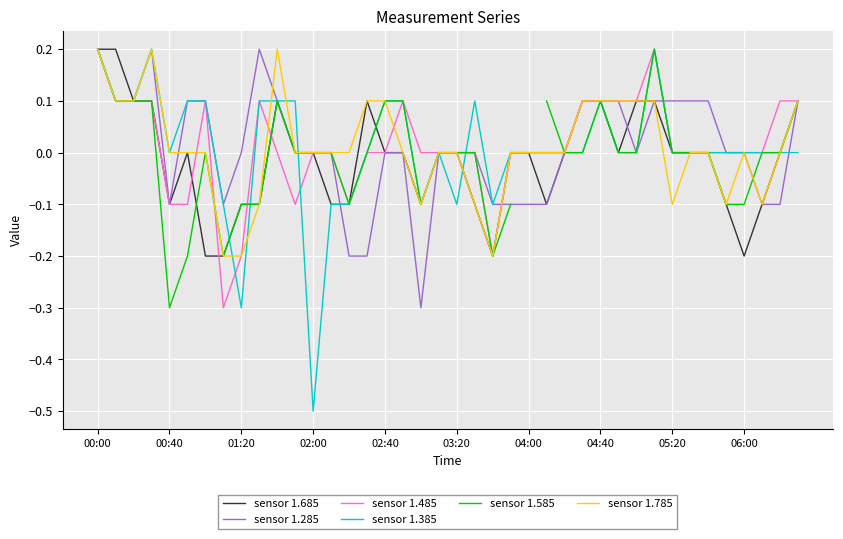

The sensor 1.785 series shows -0.1 at 01:20. True or false?

False